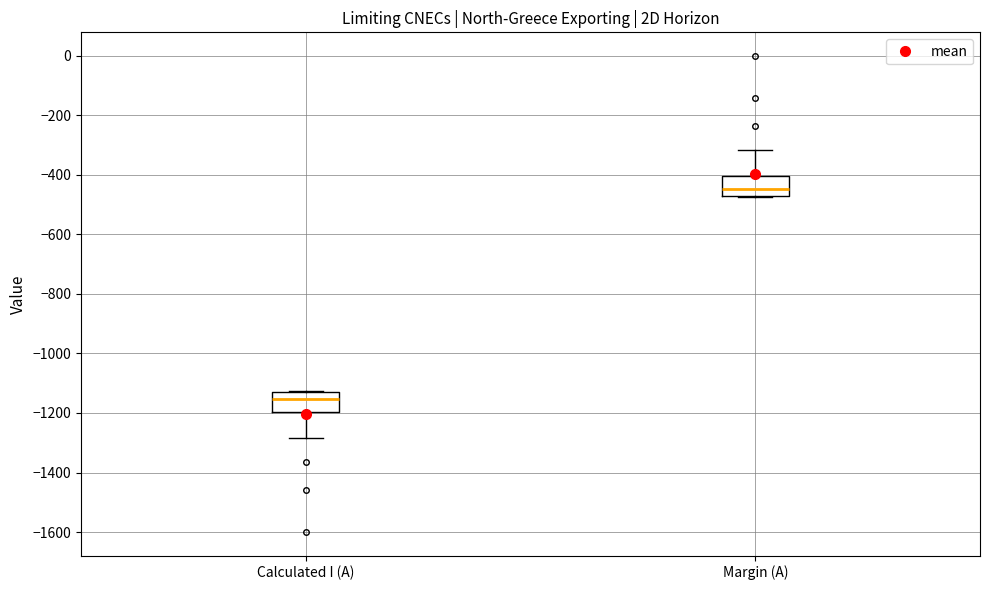

Reading left to right, read every box against the y-axis: the position of its median line, the range the box covers, and the ends of its whiskers. The values are not printed on the chart, so give them approximately, as read against the axis.

Calculated I (A): median -1160, box -1200 to -1120, whiskers -1280 to -1120
Margin (A): median -440, box -480 to -400, whiskers -480 to -320